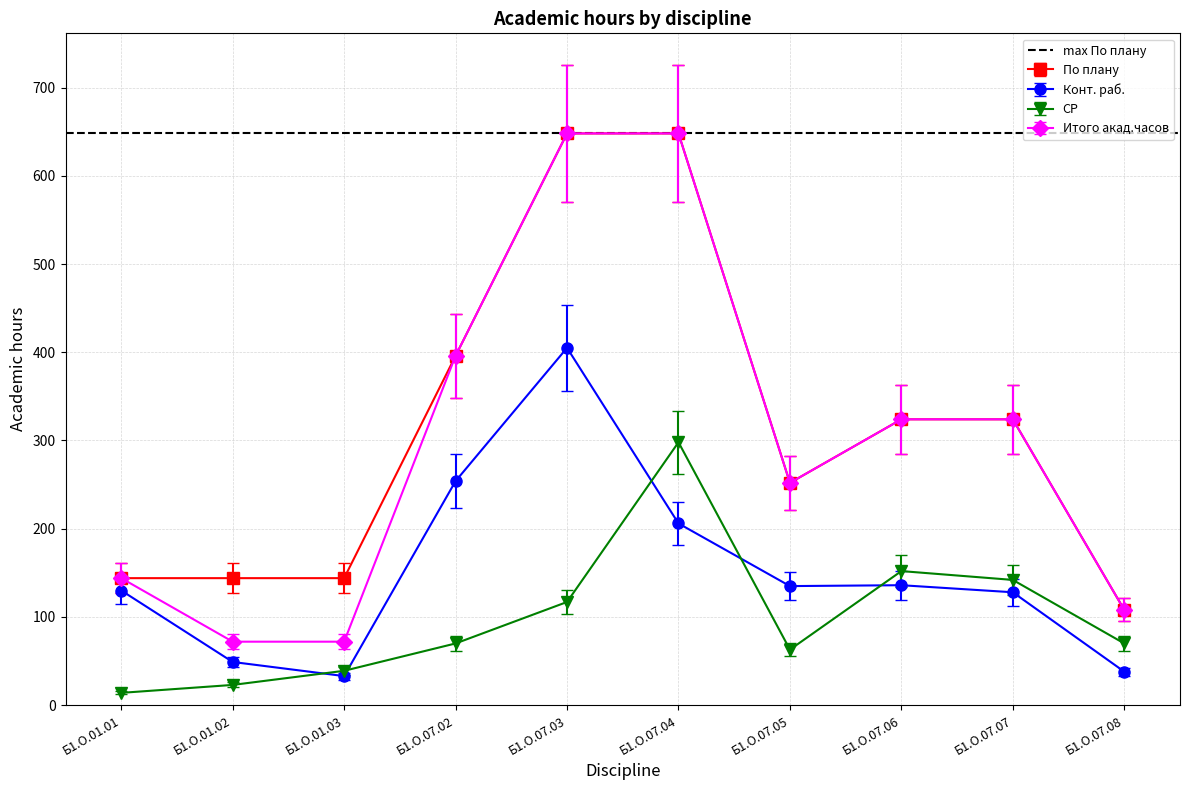

True or false: СР and По плану intersect in this chart.

False